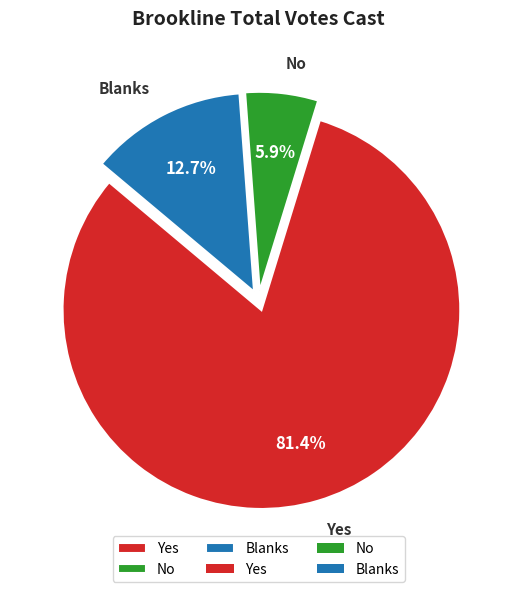

Is it true that Blanks is 22% of the pie?

False